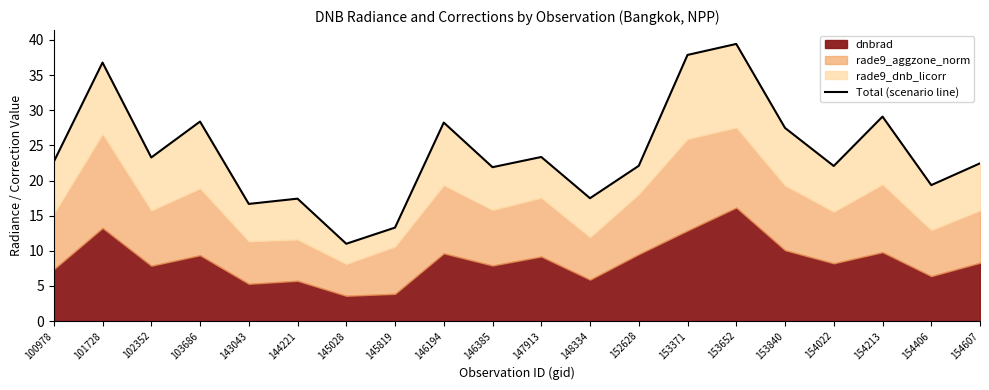

List the labels in order of value, smallest first.

145028, 145819, 143043, 144221, 148334, 154406, 146385, 154022, 152628, 154607, 100978, 102352, 147913, 153840, 146194, 103686, 154213, 101728, 153371, 153652